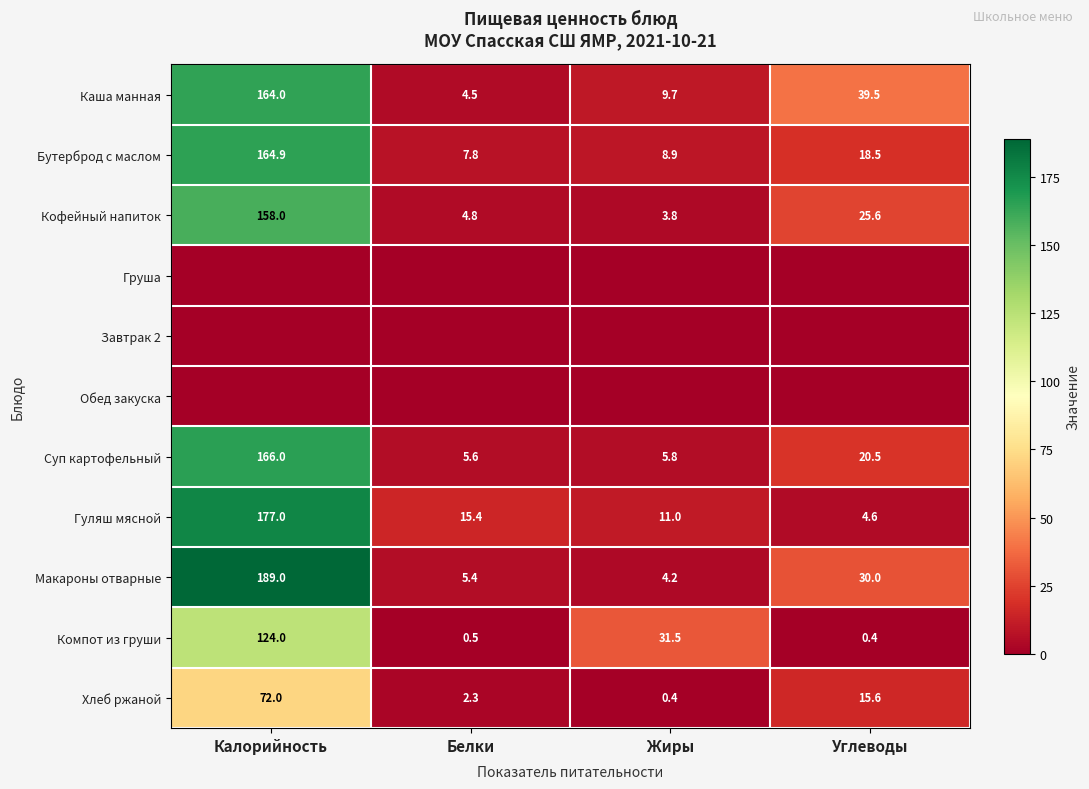

How many data points in Гуляш мясной are less than 15?

2